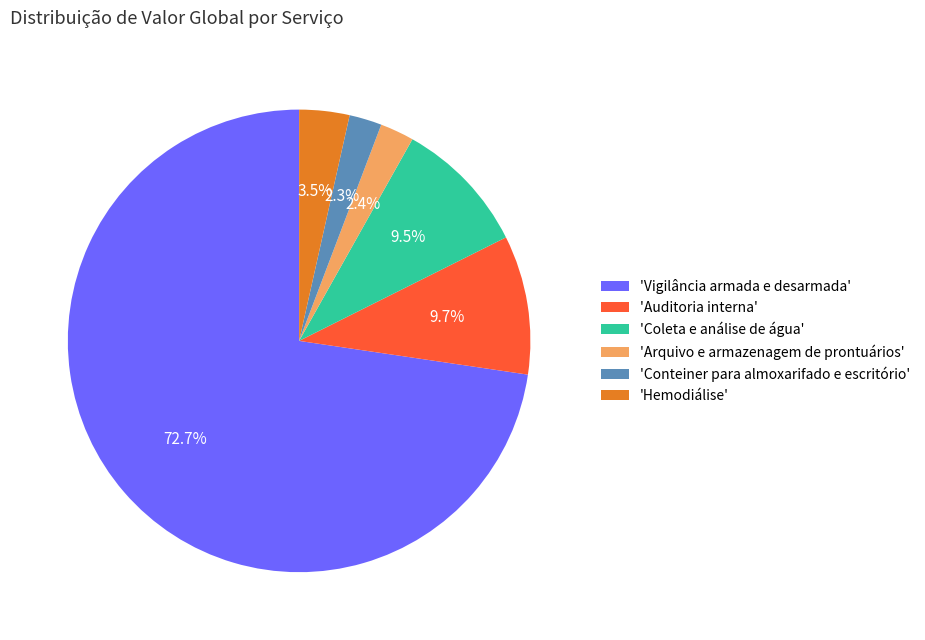

Combined, do 'Vigilância armada e desarmada' and 'Hemodiálise' account for over 50%?

Yes